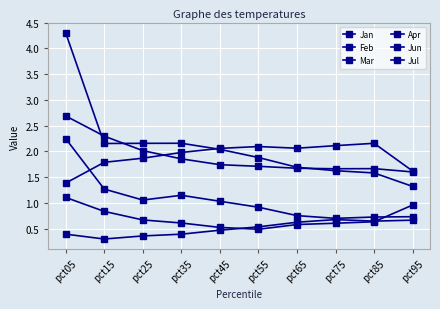

Reading left to right, transcribe all the data shown in this chart.

Jan: pct05=2.3	pct15=1.3	pct25=1.1	pct35=1.1	pct45=1.0	pct55=0.9	pct65=0.8	pct75=0.7	pct85=0.7	pct95=0.7
Feb: pct05=1.1	pct15=0.8	pct25=0.7	pct35=0.6	pct45=0.5	pct55=0.5	pct65=0.6	pct75=0.6	pct85=0.6	pct95=1.0
Mar: pct05=0.4	pct15=0.3	pct25=0.4	pct35=0.4	pct45=0.5	pct55=0.5	pct65=0.6	pct75=0.7	pct85=0.6	pct95=0.7
Apr: pct05=1.4	pct15=1.8	pct25=1.9	pct35=2.0	pct45=2.1	pct55=2.1	pct65=2.1	pct75=2.1	pct85=2.2	pct95=1.6
Jun: pct05=2.7	pct15=2.3	pct25=2.0	pct35=1.9	pct45=1.7	pct55=1.7	pct65=1.7	pct75=1.7	pct85=1.7	pct95=1.6
Jul: pct05=4.3	pct15=2.2	pct25=2.2	pct35=2.2	pct45=2.0	pct55=1.9	pct65=1.7	pct75=1.6	pct85=1.6	pct95=1.3